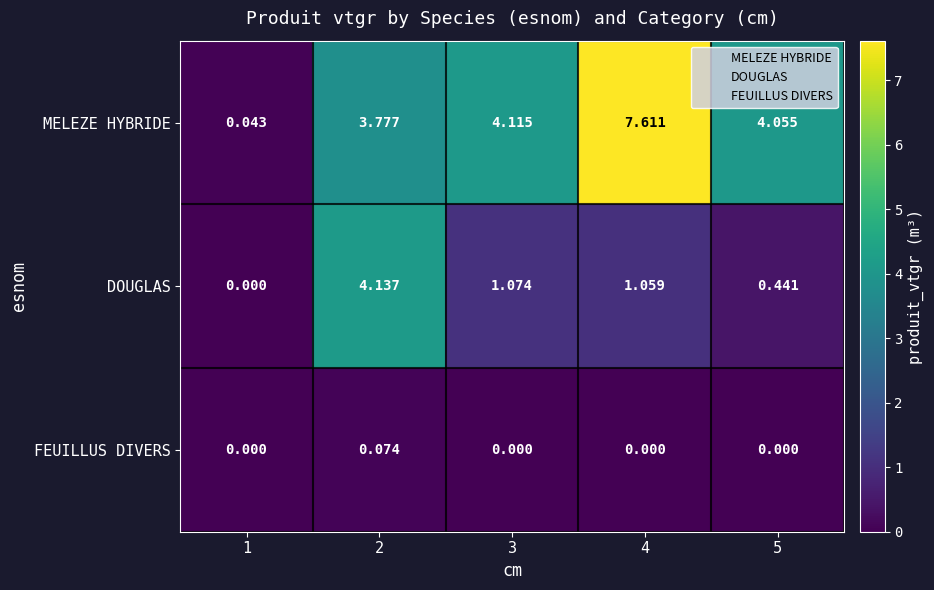

Which series has the largest total across all categories?

MELEZE HYBRIDE